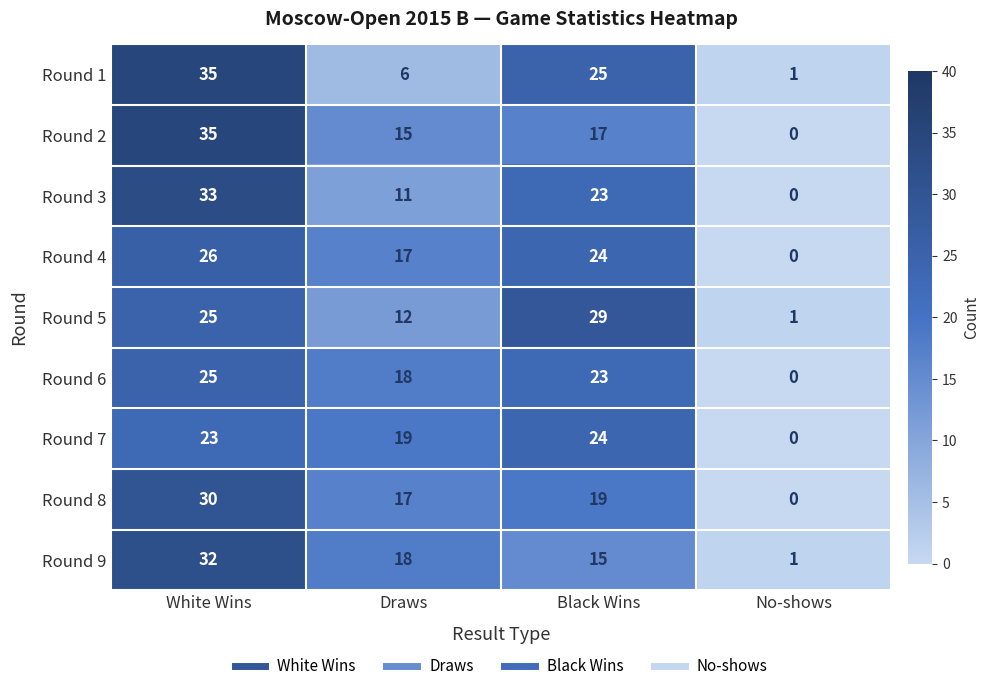

Read the Round 7 value at Black Wins.

24